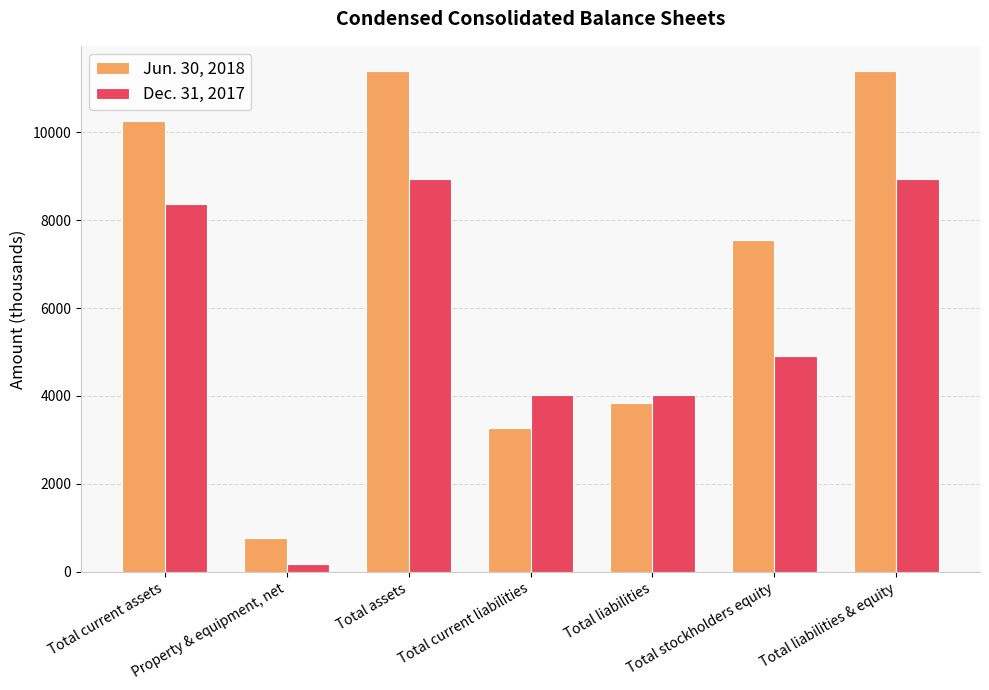

What are all the series names shown in the legend?

Jun. 30, 2018, Dec. 31, 2017